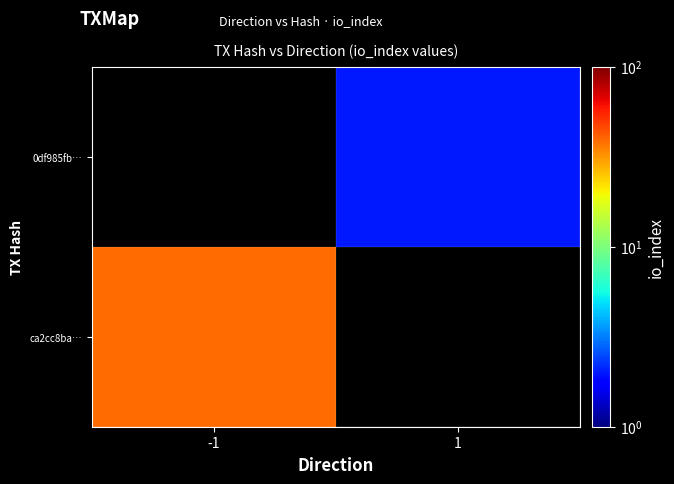

Which series has the widest spread of values?

ca2cc8ba…